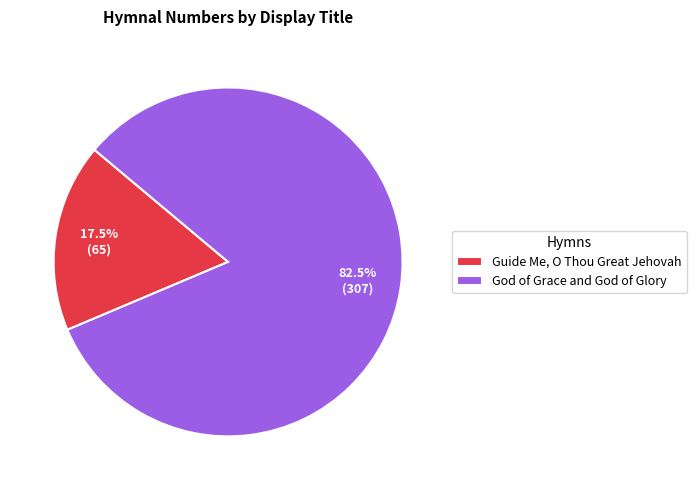

Which category accounts for the majority?

God of Grace and God of Glory